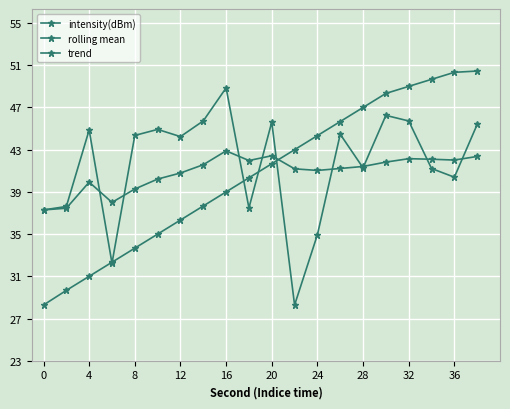

Rank the series by their average value, from highest to lowest.

intensity(dBm), rolling mean, trend